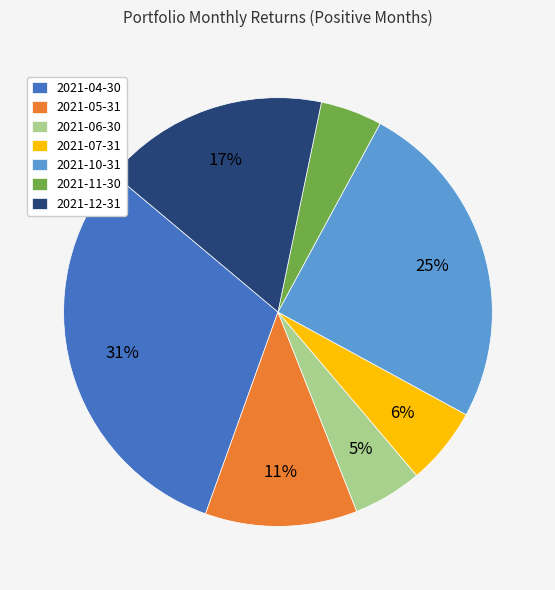

To the nearest percent, what percentage of the pie is 2021-05-31?

11%